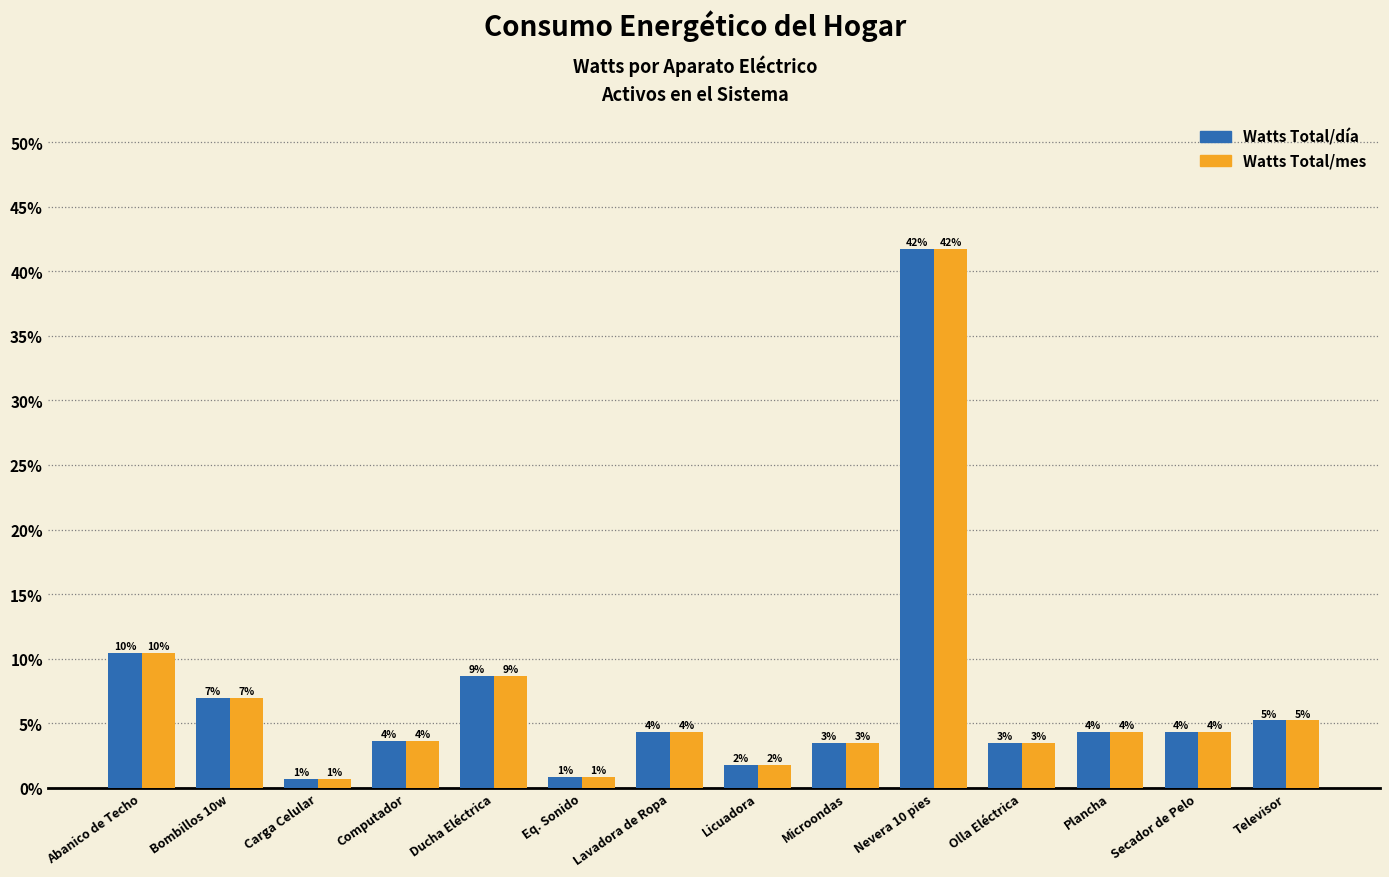

Reading left to right, transcribe all the data shown in this chart.

Watts Total/día: 10.4	7.0	0.7	3.7	8.7	0.9	4.3	1.7	3.5	41.7	3.5	4.3	4.3	5.2
Watts Total/mes: 10.4	7.0	0.7	3.7	8.7	0.9	4.3	1.7	3.5	41.7	3.5	4.3	4.3	5.2